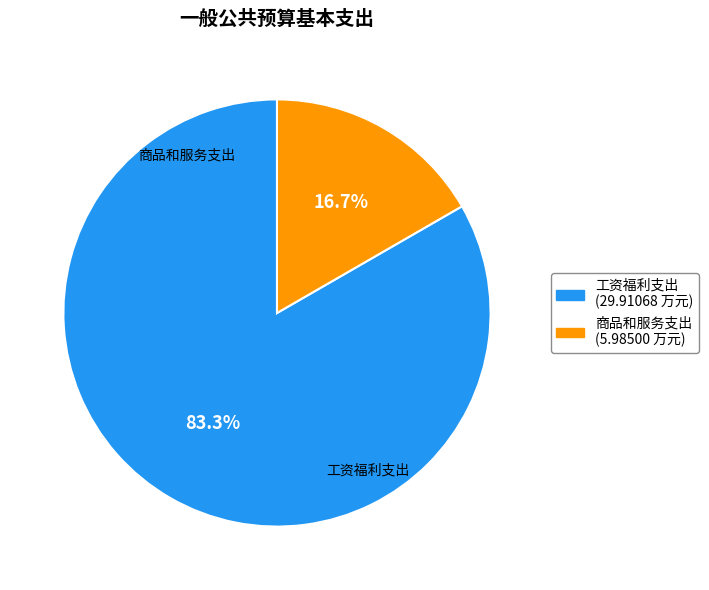

To the nearest percent, what is the combined percentage of 商品和服务支出 and 工资福利支出?

100%